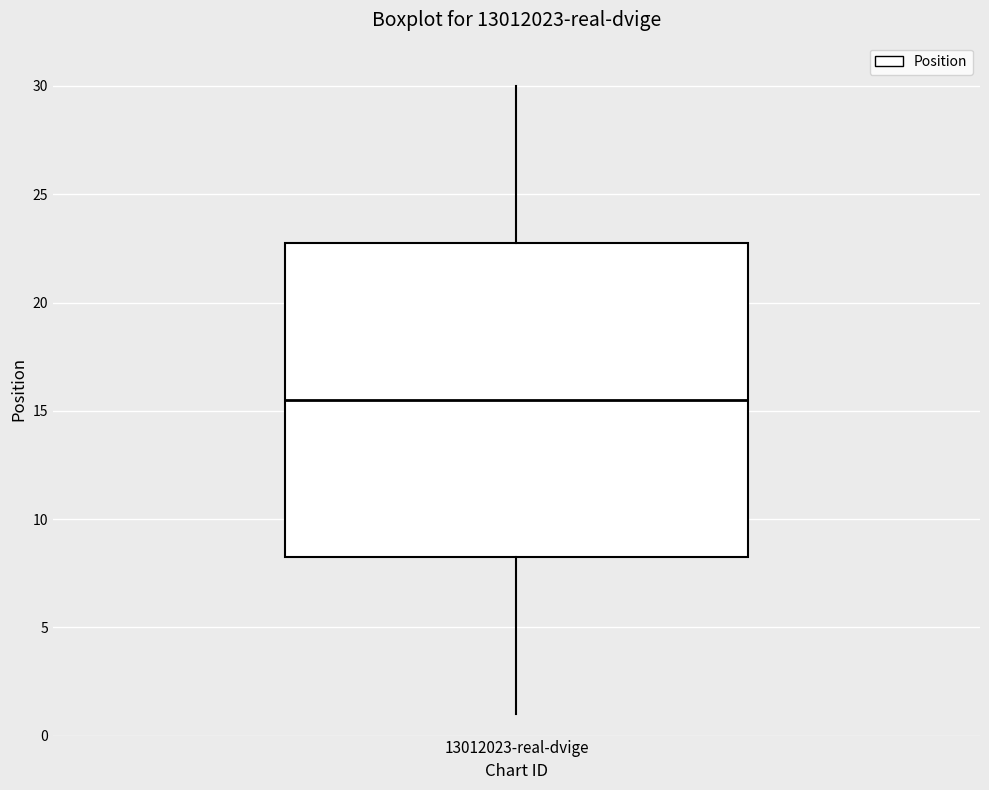

Transcribe this box plot: give where the median line is, the range the box spans, and where the two whiskers end, as read against the y-axis. The values are not printed on the chart, so give them approximately, as read against the axis.

median 15.5, box 8.5 to 23.0, whiskers 1.0 to 30.0